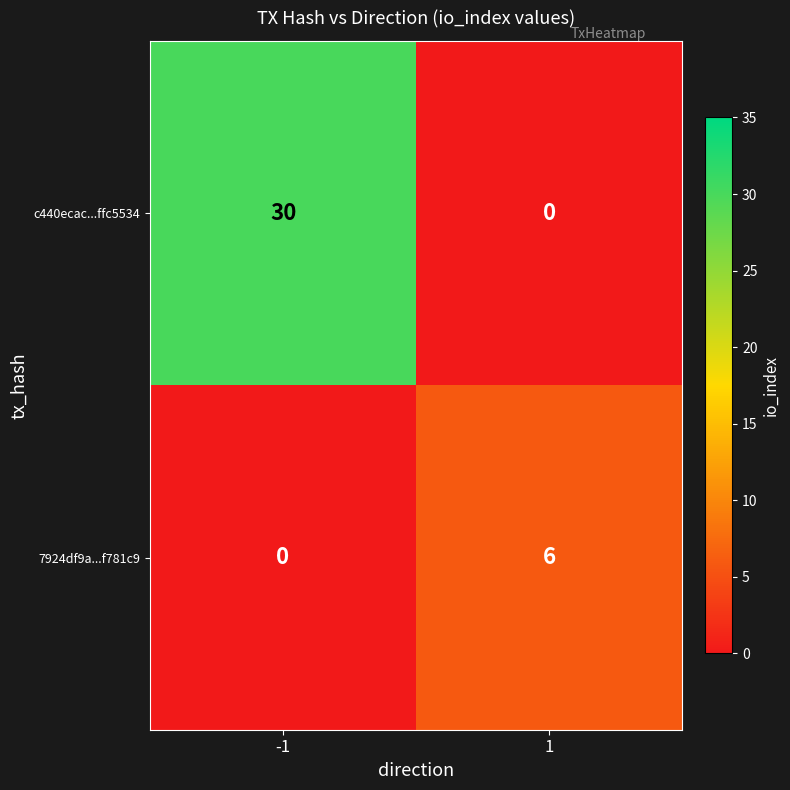

Between -1 and 1, which series saw the biggest shift?

c440ecac...ffc5534